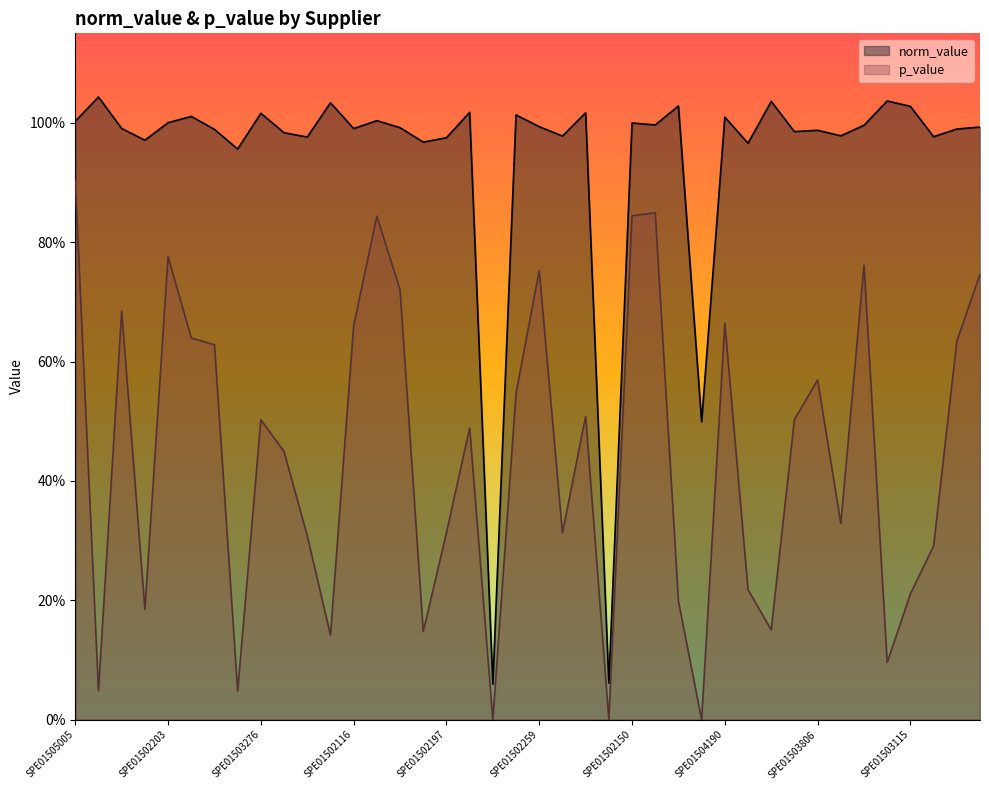

Reading left to right, extract all data points from this chart.

norm_value: 1.0	1.0	1.0	1.0	1.0	1.0	1.0	1.0	1.0	1.0	1.0	1.0	1.0	1.0	1.0	1.0	1.0	1.0	0.1	1.0	1.0	1.0	1.0	0.1	1.0	1.0	1.0	0.5	1.0	1.0	1.0	1.0	1.0	1.0	1.0	1.0	1.0	1.0	1.0	1.0
p_value: 0.9	0.0	0.7	0.2	0.8	0.6	0.6	0.0	0.5	0.4	0.3	0.1	0.7	0.8	0.7	0.1	0.3	0.5	0.0	0.5	0.8	0.3	0.5	0.0	0.8	0.8	0.2	0.0	0.7	0.2	0.2	0.5	0.6	0.3	0.8	0.1	0.2	0.3	0.6	0.7